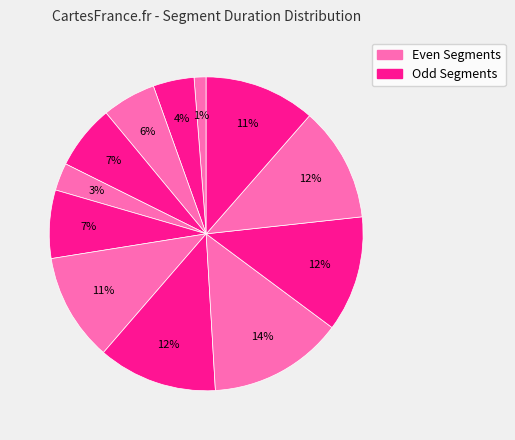

How many segments does this pie chart have?

12